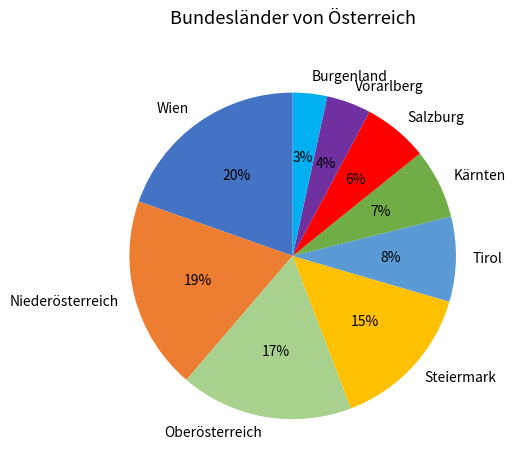

Does any single category account for the majority?

No